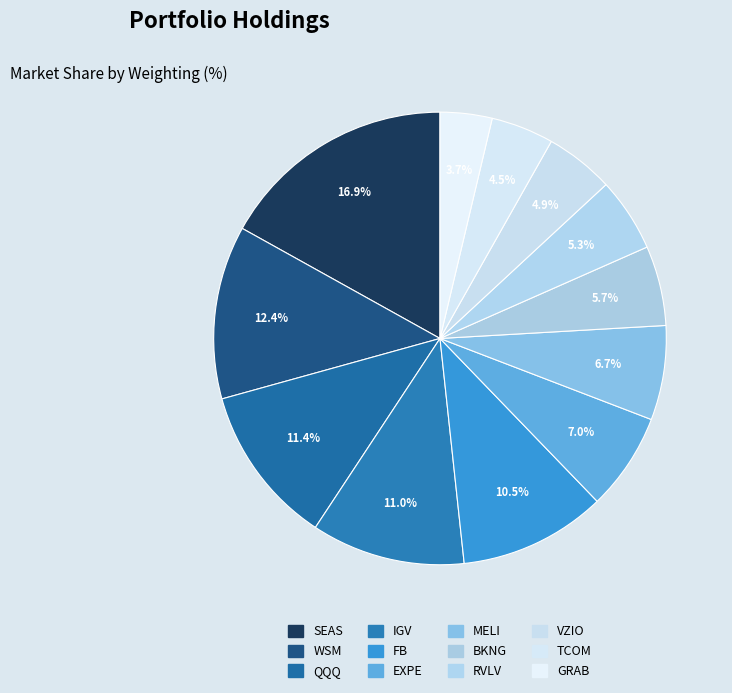

How many slices are in this pie chart?

12